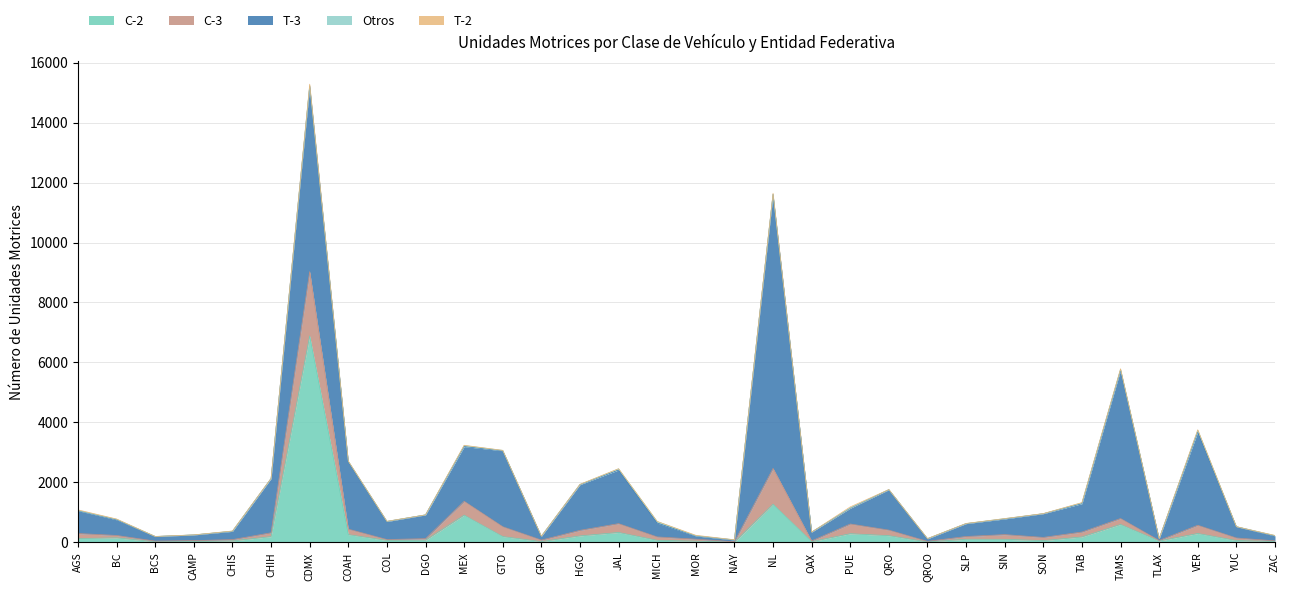

Does the chart display data point markers on the line(s)?

No